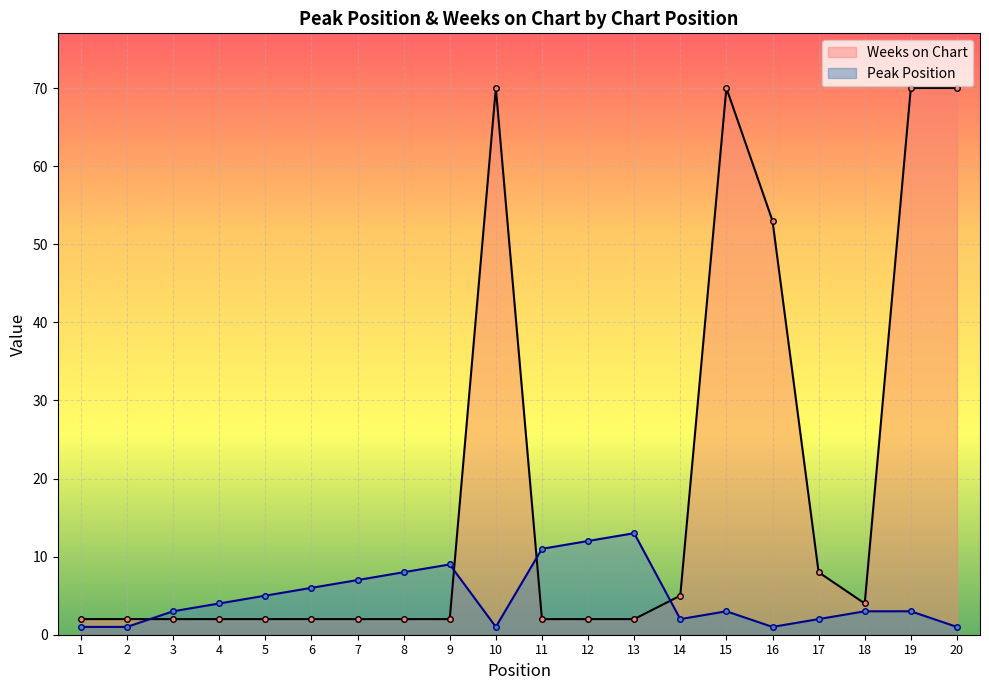

Where is the first local minimum for Peak Position?

10